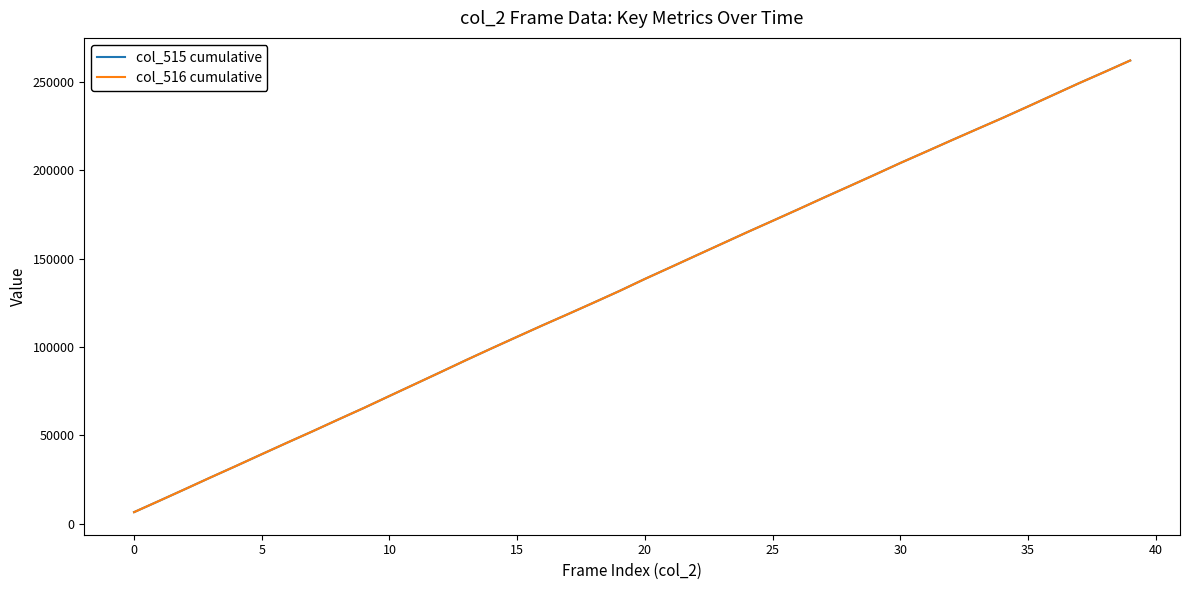

What is the highest value of the col_516 cumulative series?

262115